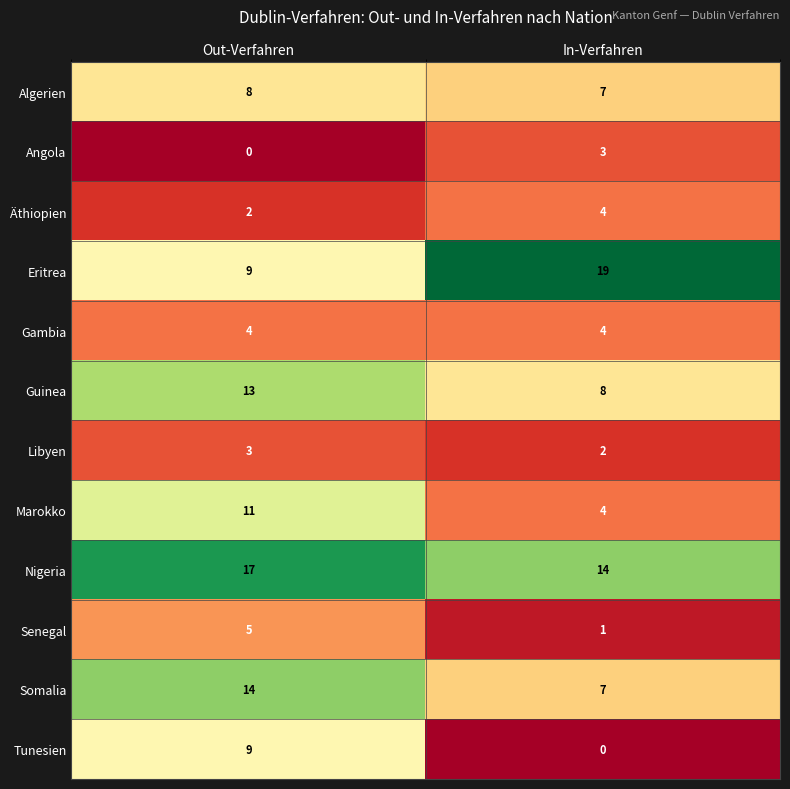

What is the total value across all series at Out-Verfahren?

95